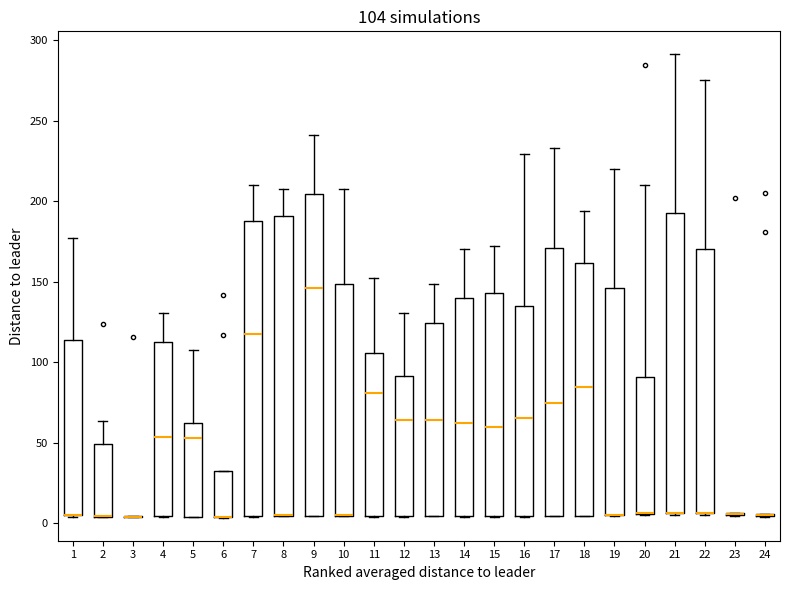

Comparing the boxes themselves (not the whiskers), which one is the tallest?

9